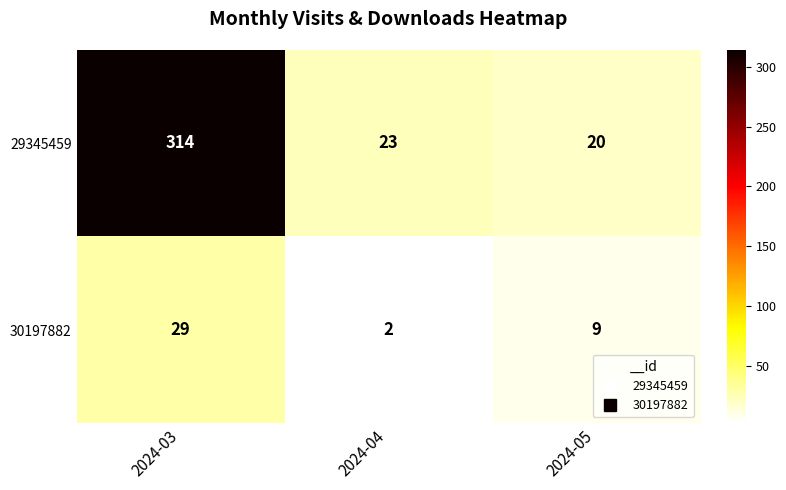

List the series in order of their peak value, highest first.

29345459, 30197882